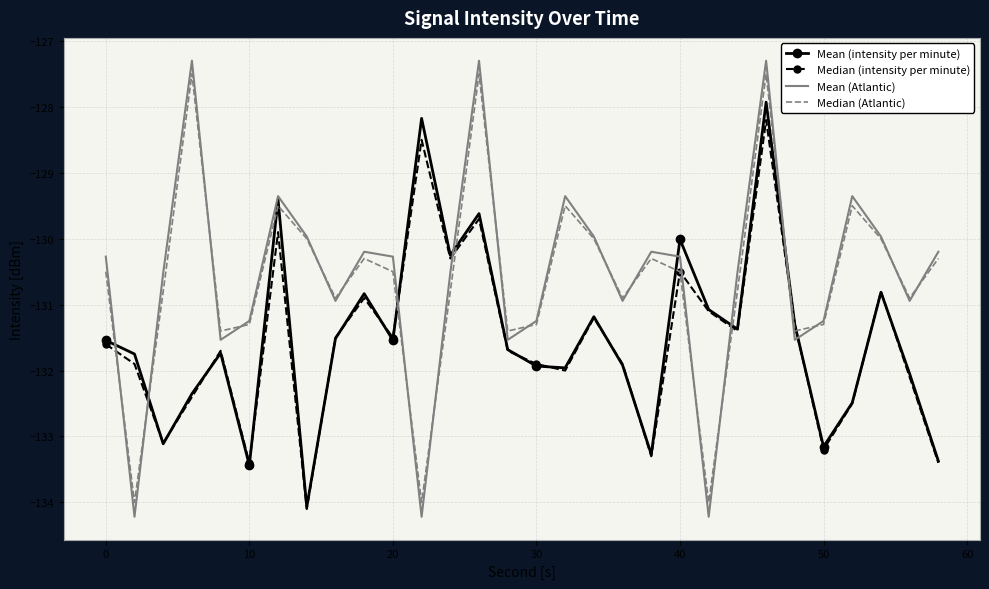

What is the greatest value displayed?

-127.3